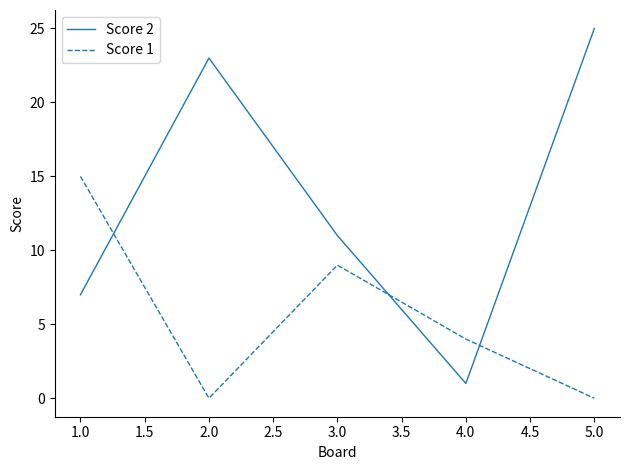

What is the spread (max minus min) of values at 5.0?

25